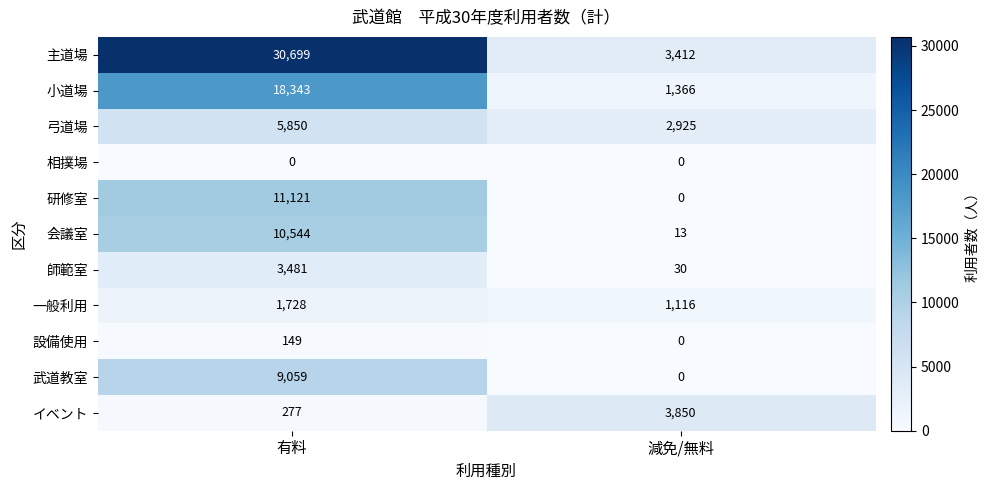

Where is 弓道場 nearest to the value 4387?

減免/無料